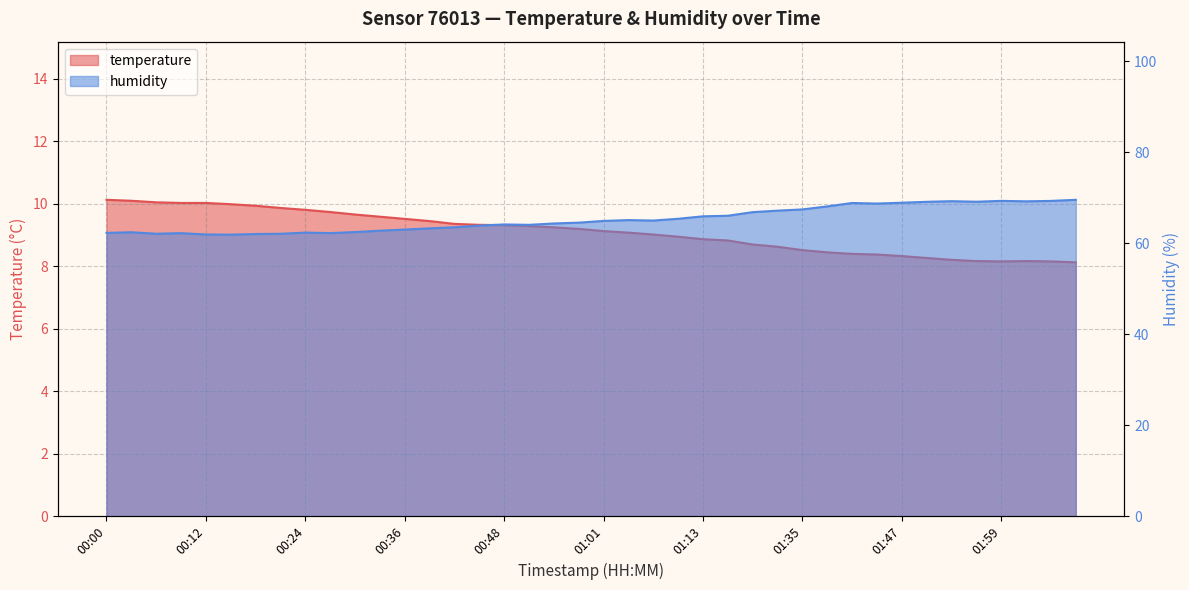

Does the chart display data point markers on the line(s)?

No